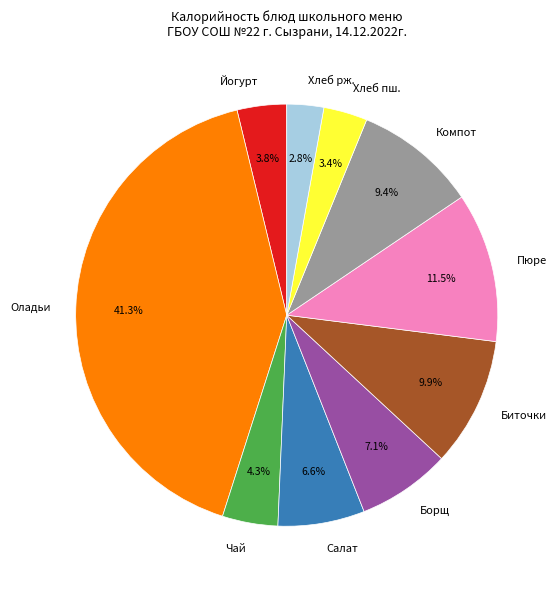

Which category has the biggest portion of the pie?

Оладьи